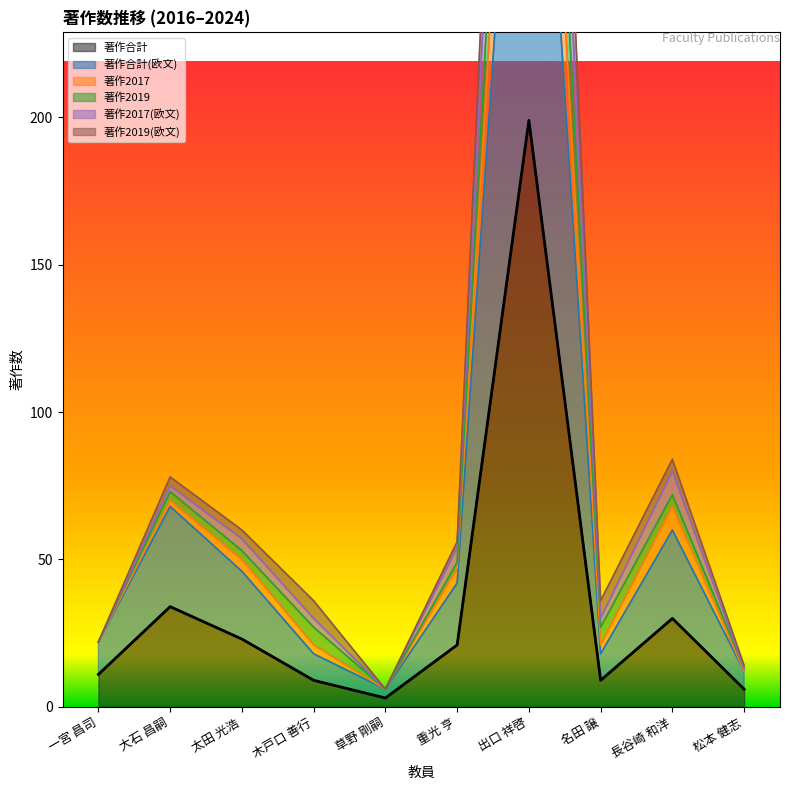

Which has a higher value, 長谷崎 和洋 or 重光 亨?

長谷崎 和洋